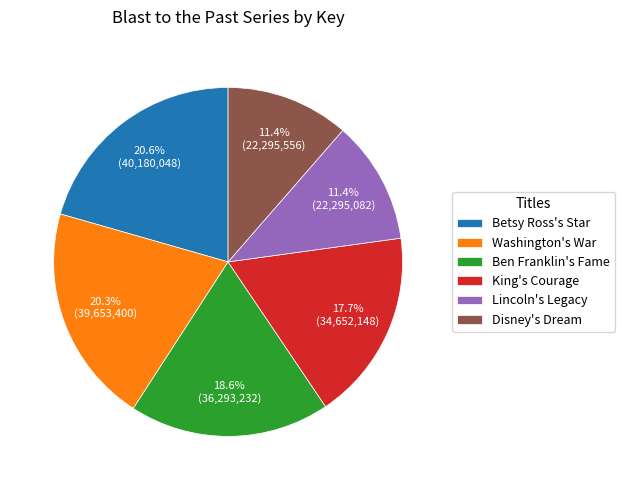

Is there any slice that represents more than half of the pie?

No